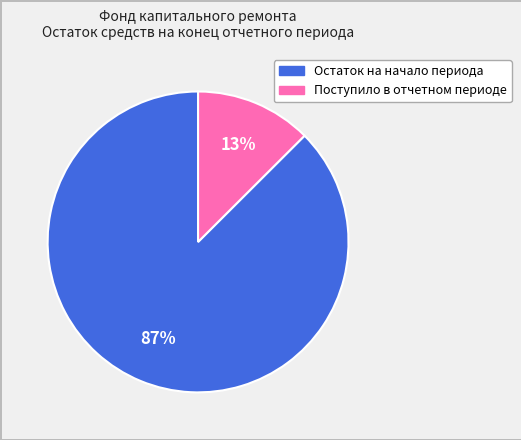

Is there a majority slice in this chart?

Yes